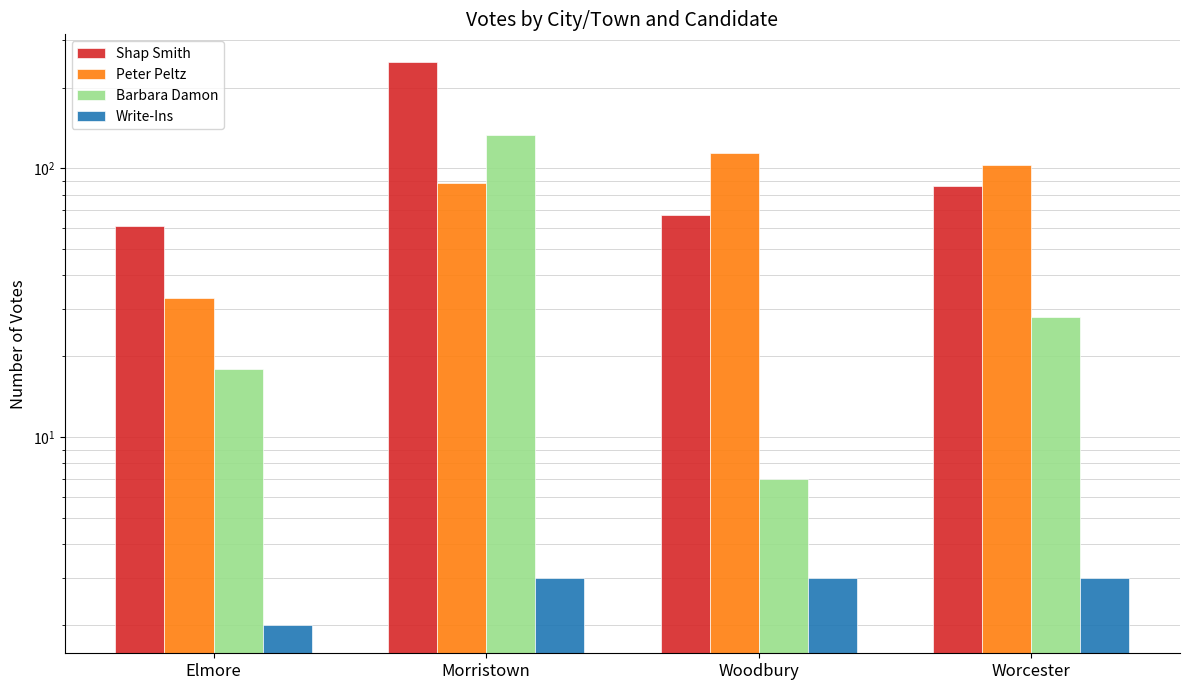

Between Elmore and Woodbury, which is larger?

Woodbury